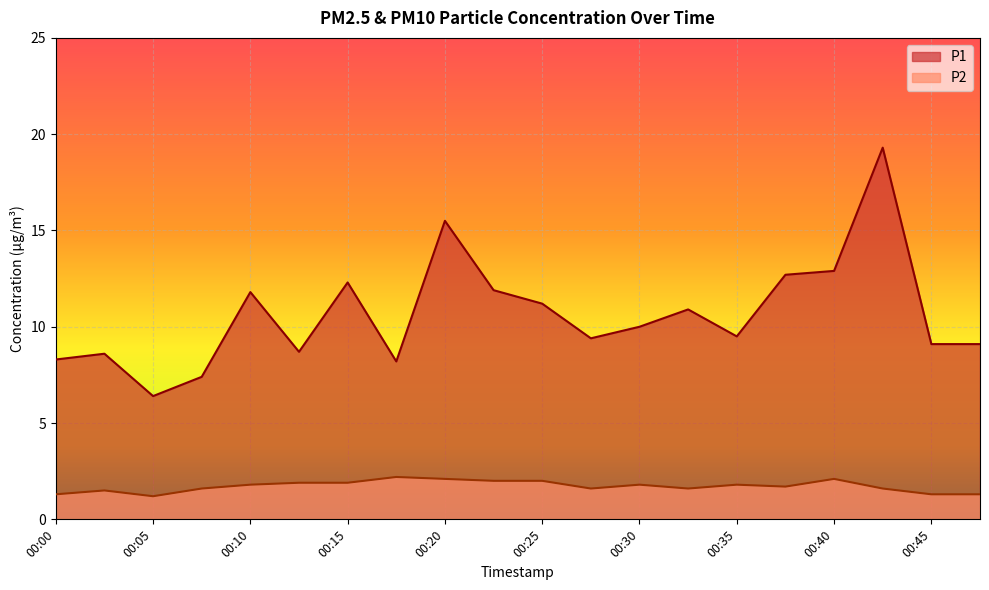

Which has a higher value, 00:30 or 00:37?

00:37